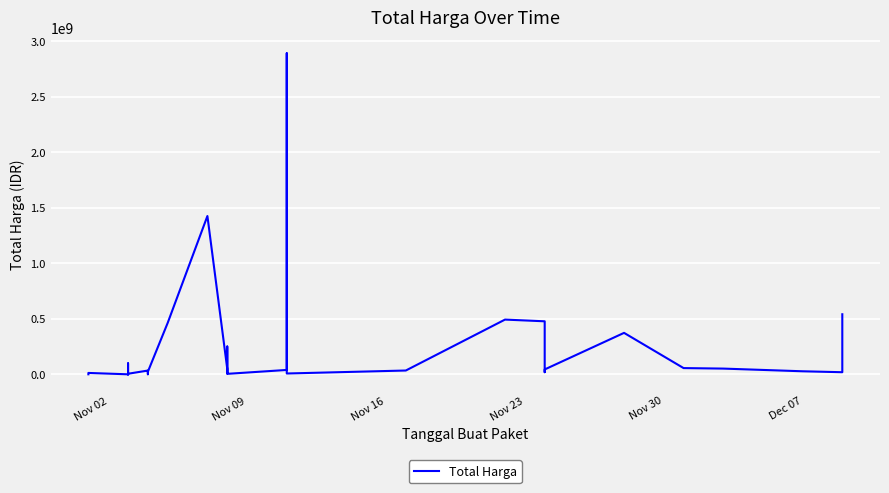

True or false: the data shows 12453900 at Nov 09.

True